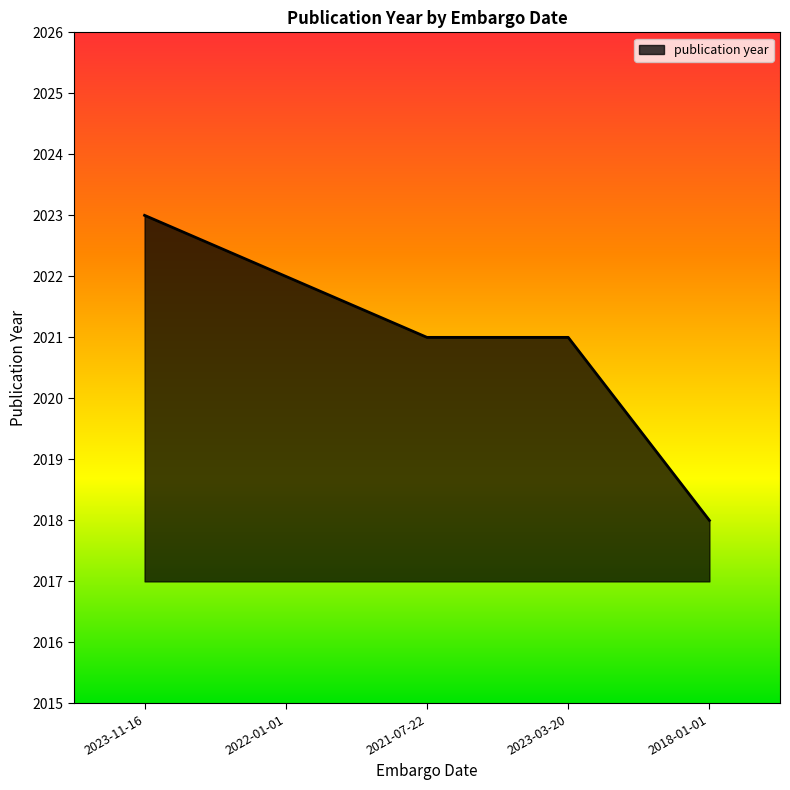

Is it true that the value at 2022-01-01 is 899?

False